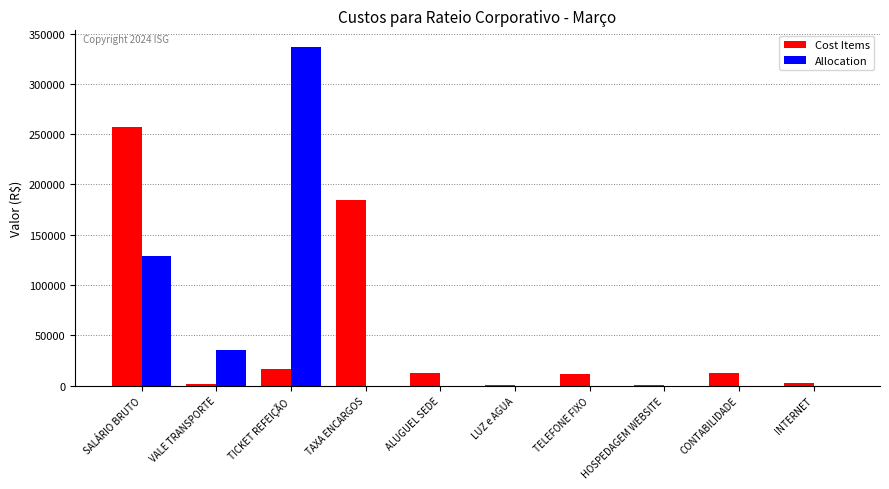

Count the Allocation values in the range 0 to 35118.

8